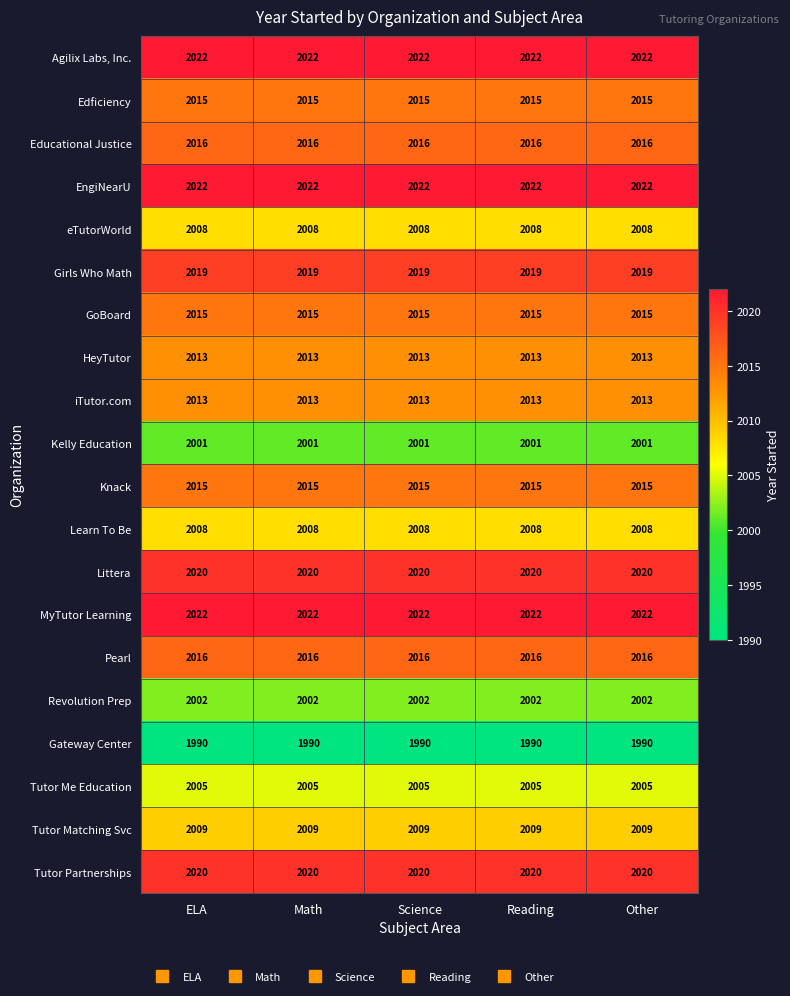

What is the total value across all series at ELA?

40251